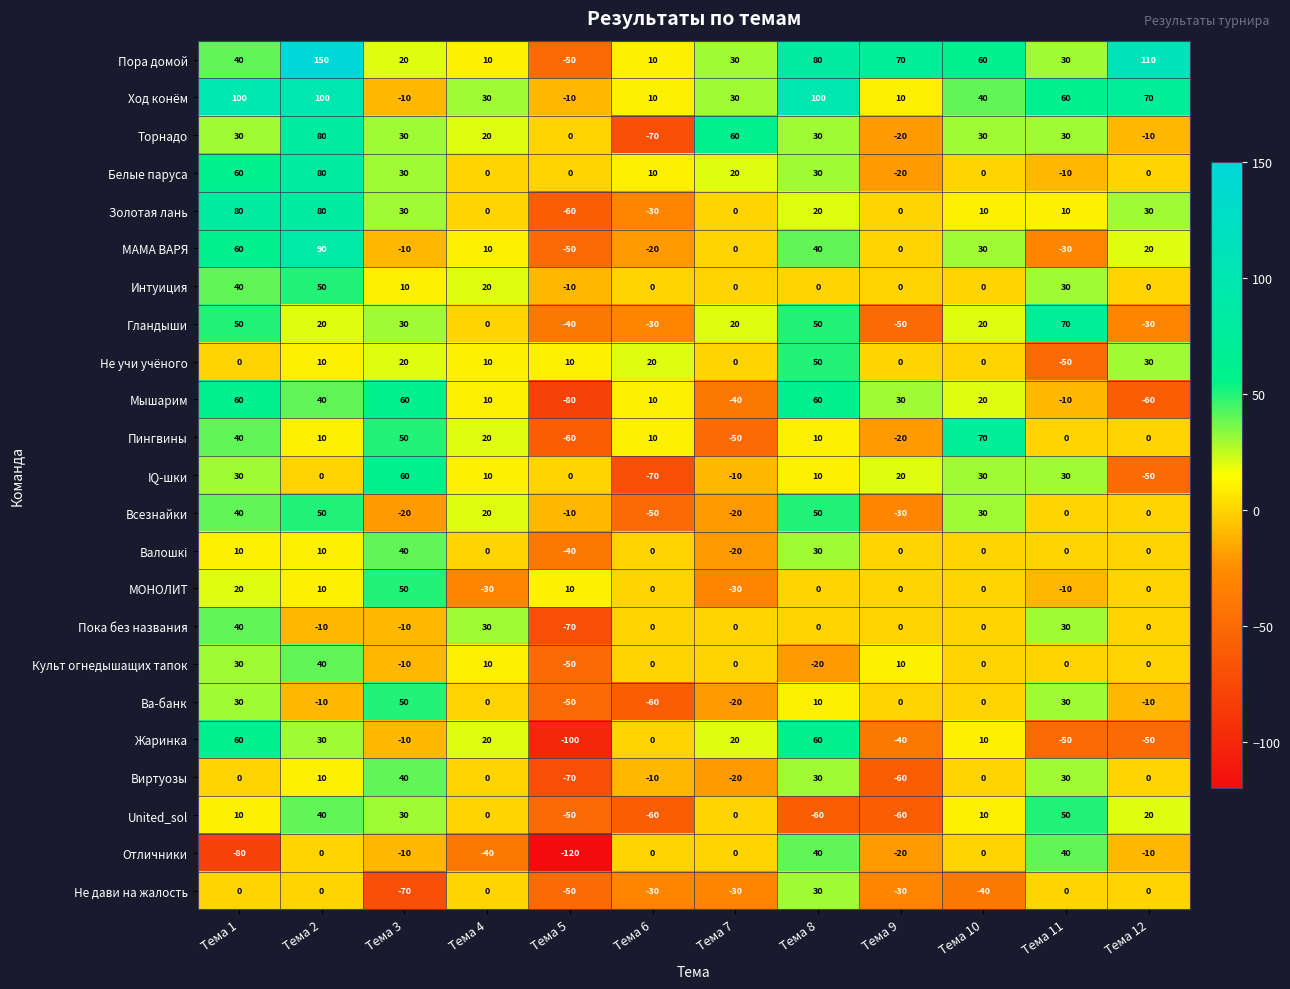

Is it true that МАМА ВАРЯ equals 17 at Тема 4?

False